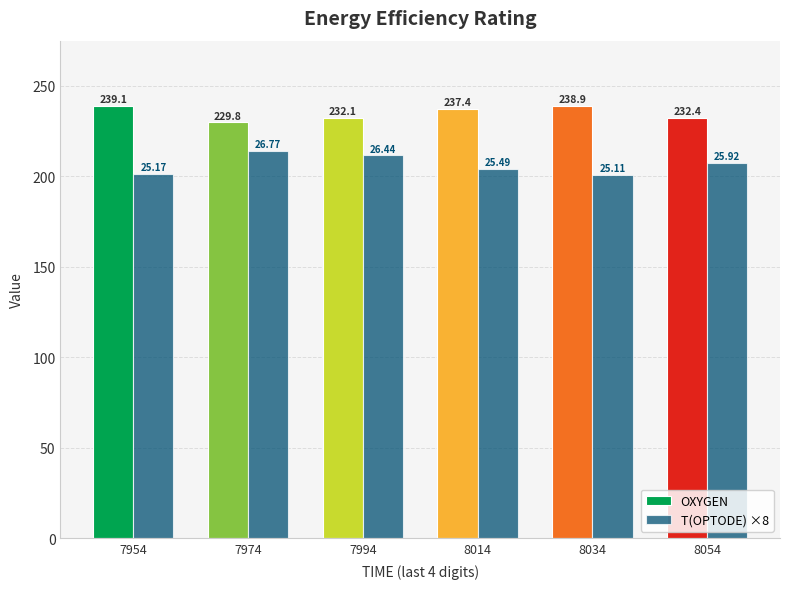

What is the highest value of the T(OPTODE) ×8 series?

214.2